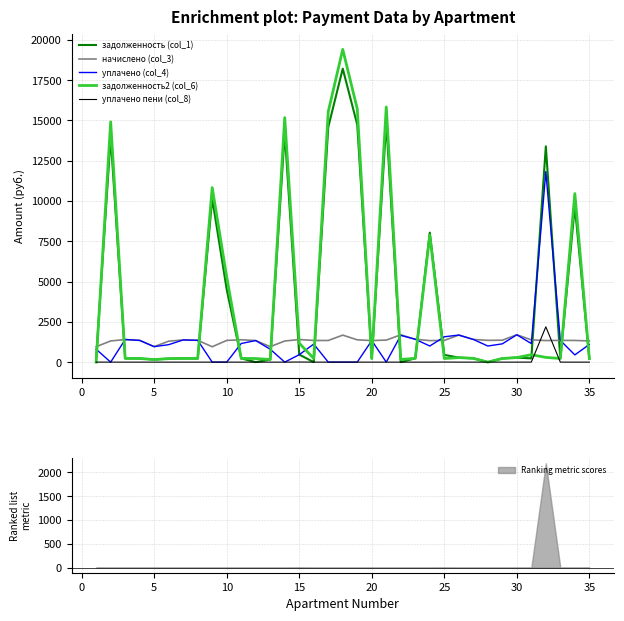

True or false: задолженность (col_1) has a value of 2882.4 at 35.

False